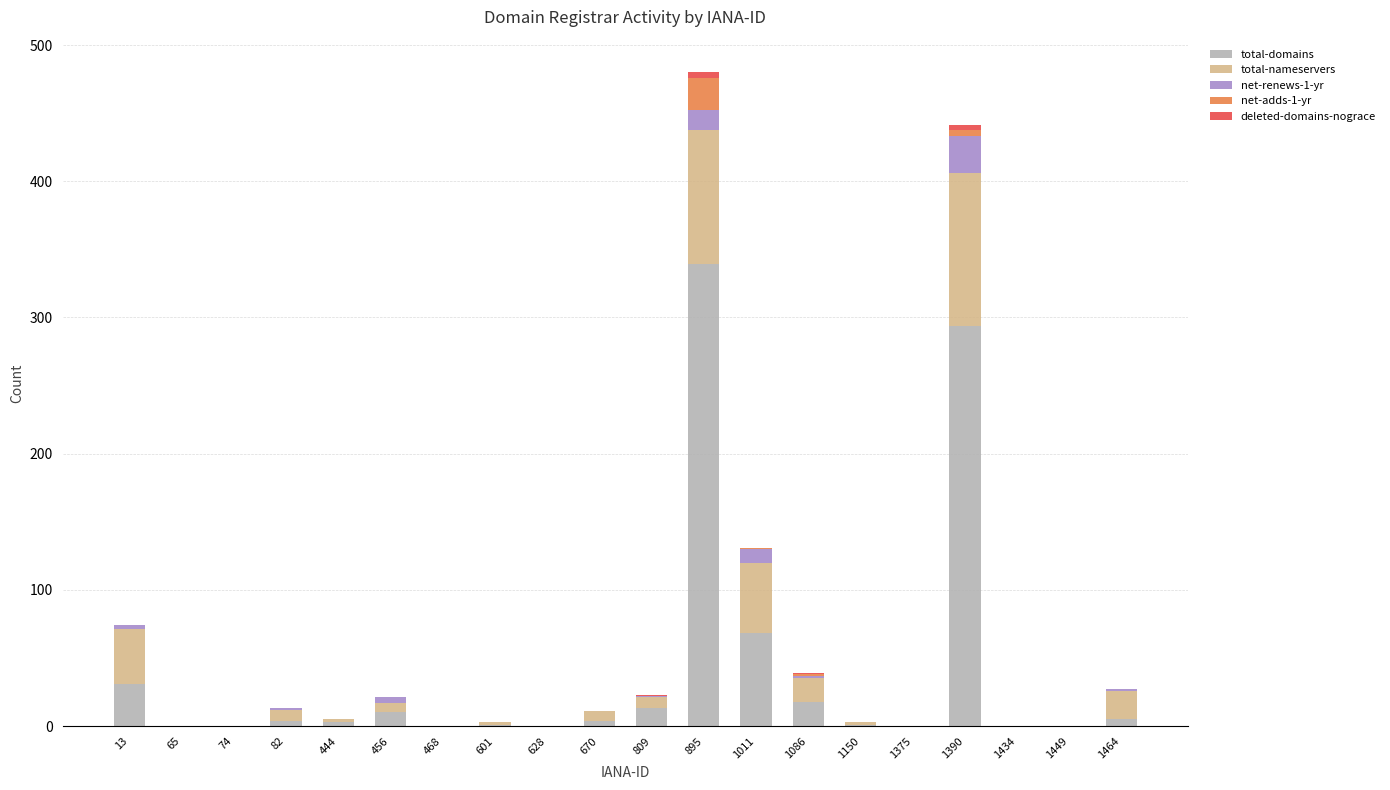

At which label is total-domains closest to 169?

1011